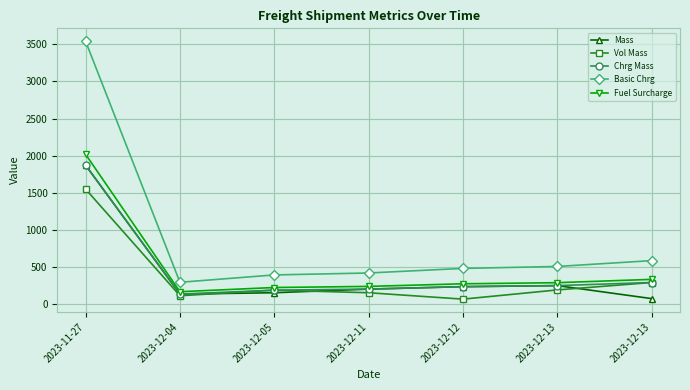

What are all the series names shown in the legend?

Mass, Vol Mass, Chrg Mass, Basic Chrg, Fuel Surcharge